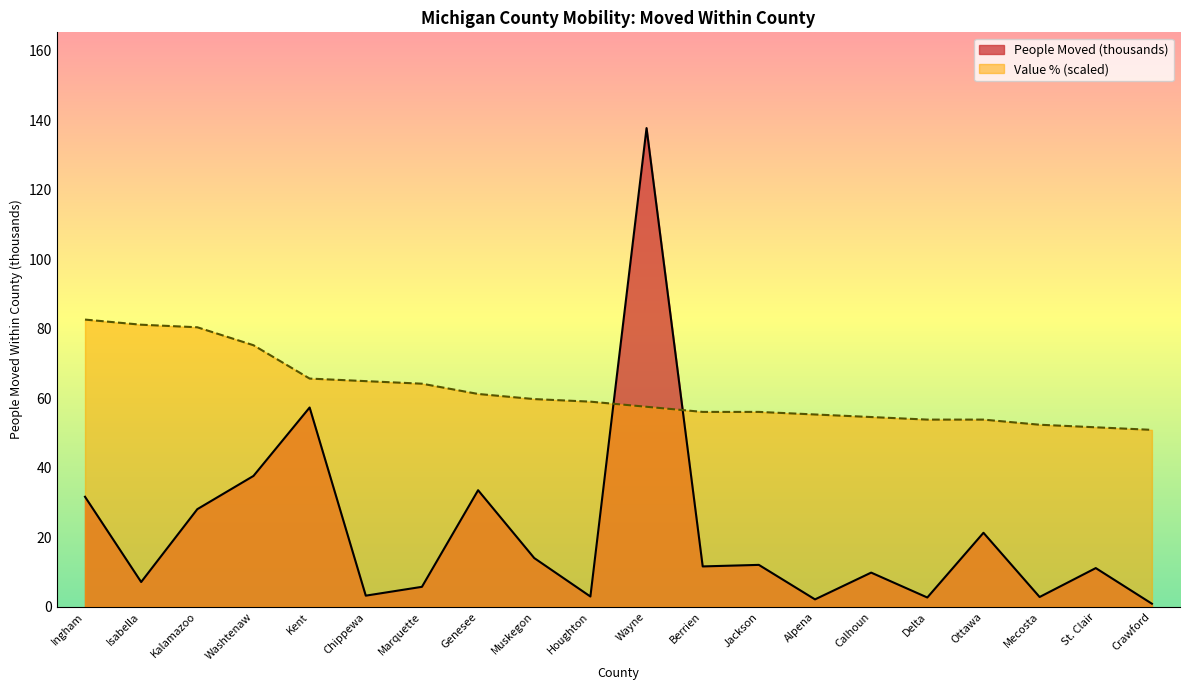

List the series in order of their peak value, highest first.

People Moved (thousands), Value % (scaled)